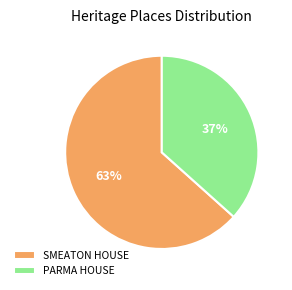

Between SMEATON HOUSE and PARMA HOUSE, which is larger?

SMEATON HOUSE